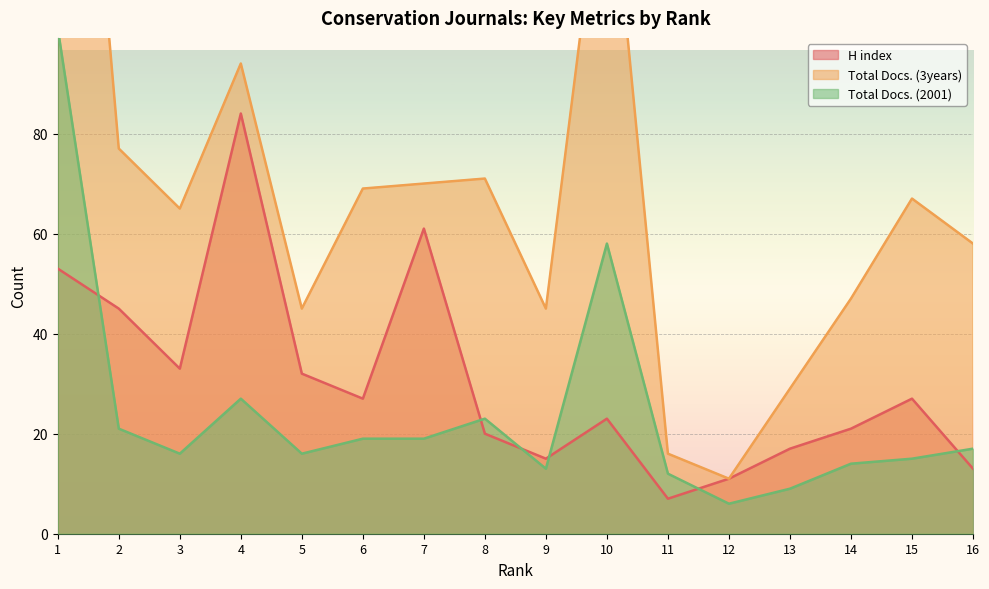

Reading right to left, transcribe all the data shown in this chart.

H index: 16=13	15=27	14=21	13=17	12=11	11=7	10=23	9=15	8=20	7=61	6=27	5=32	4=84	3=33	2=45	1=53
Total Docs. (3years): 16=58	15=67	14=47	13=29	12=11	11=16	10=142	9=45	8=71	7=70	6=69	5=45	4=94	3=65	2=77	1=218
Total Docs. (2001): 16=17	15=15	14=14	13=9	12=6	11=12	10=58	9=13	8=23	7=19	6=19	5=16	4=27	3=16	2=21	1=101